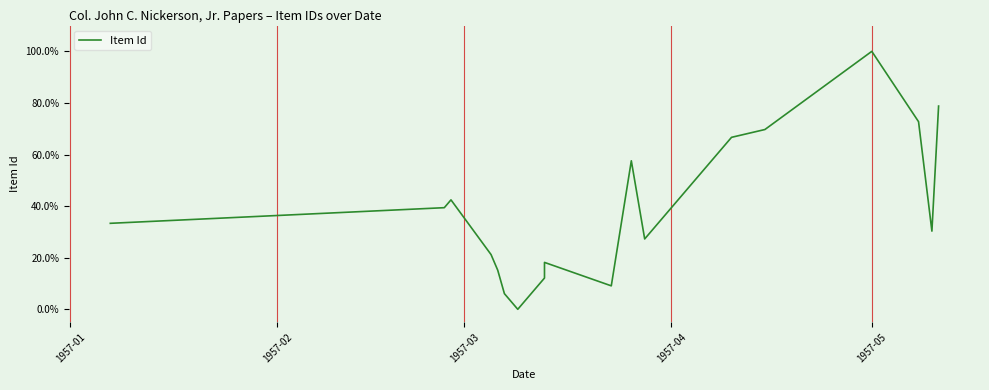

What is the sum of all values?

7.0